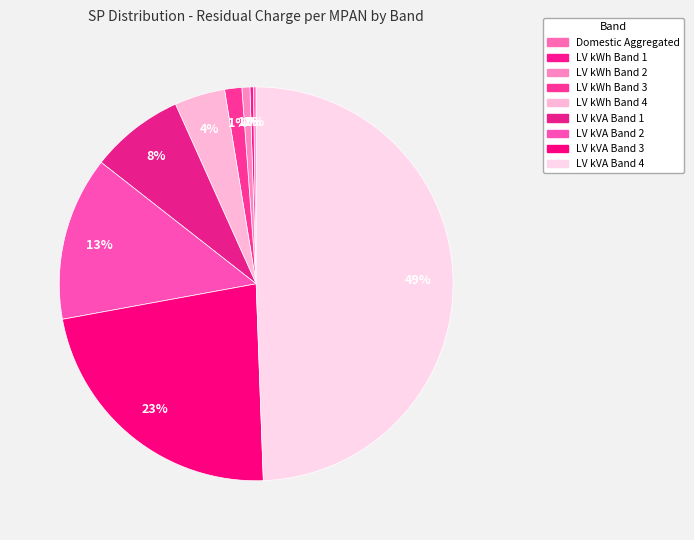

Combined, what portion of the pie is LV kWh Band 1 and LV kVA Band 3?

23.0%